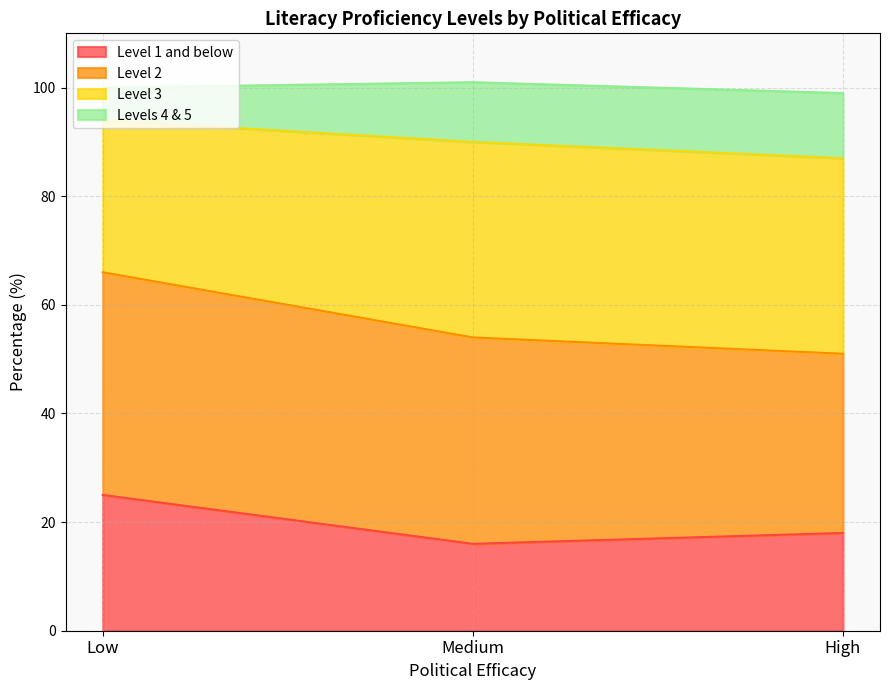

True or false: Level 3 has a value of 79 at Medium.

False